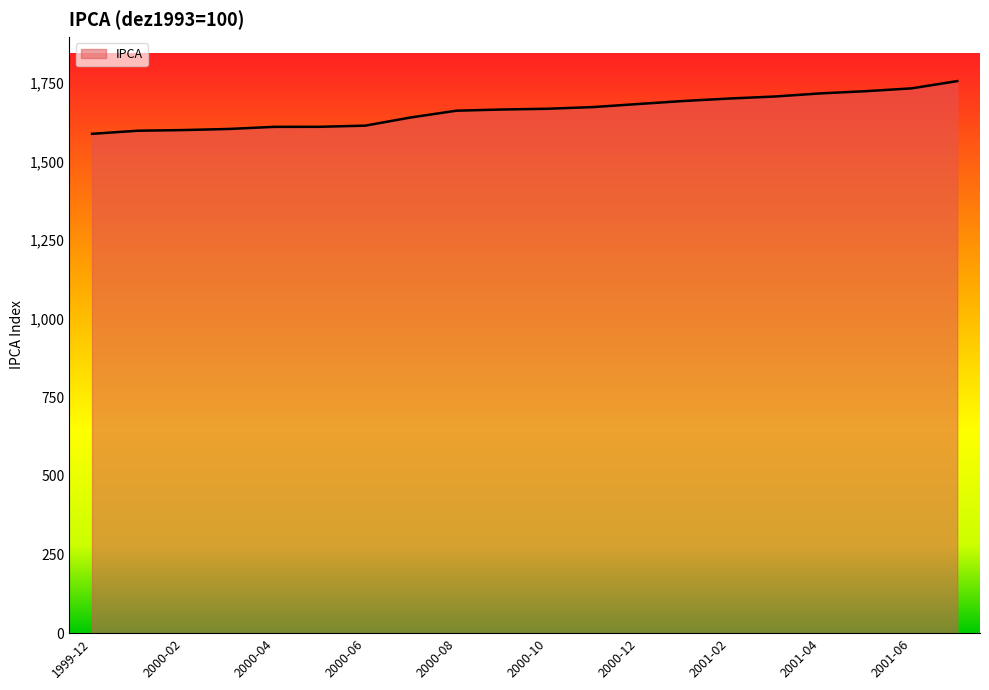

How many series are shown in this chart?

1